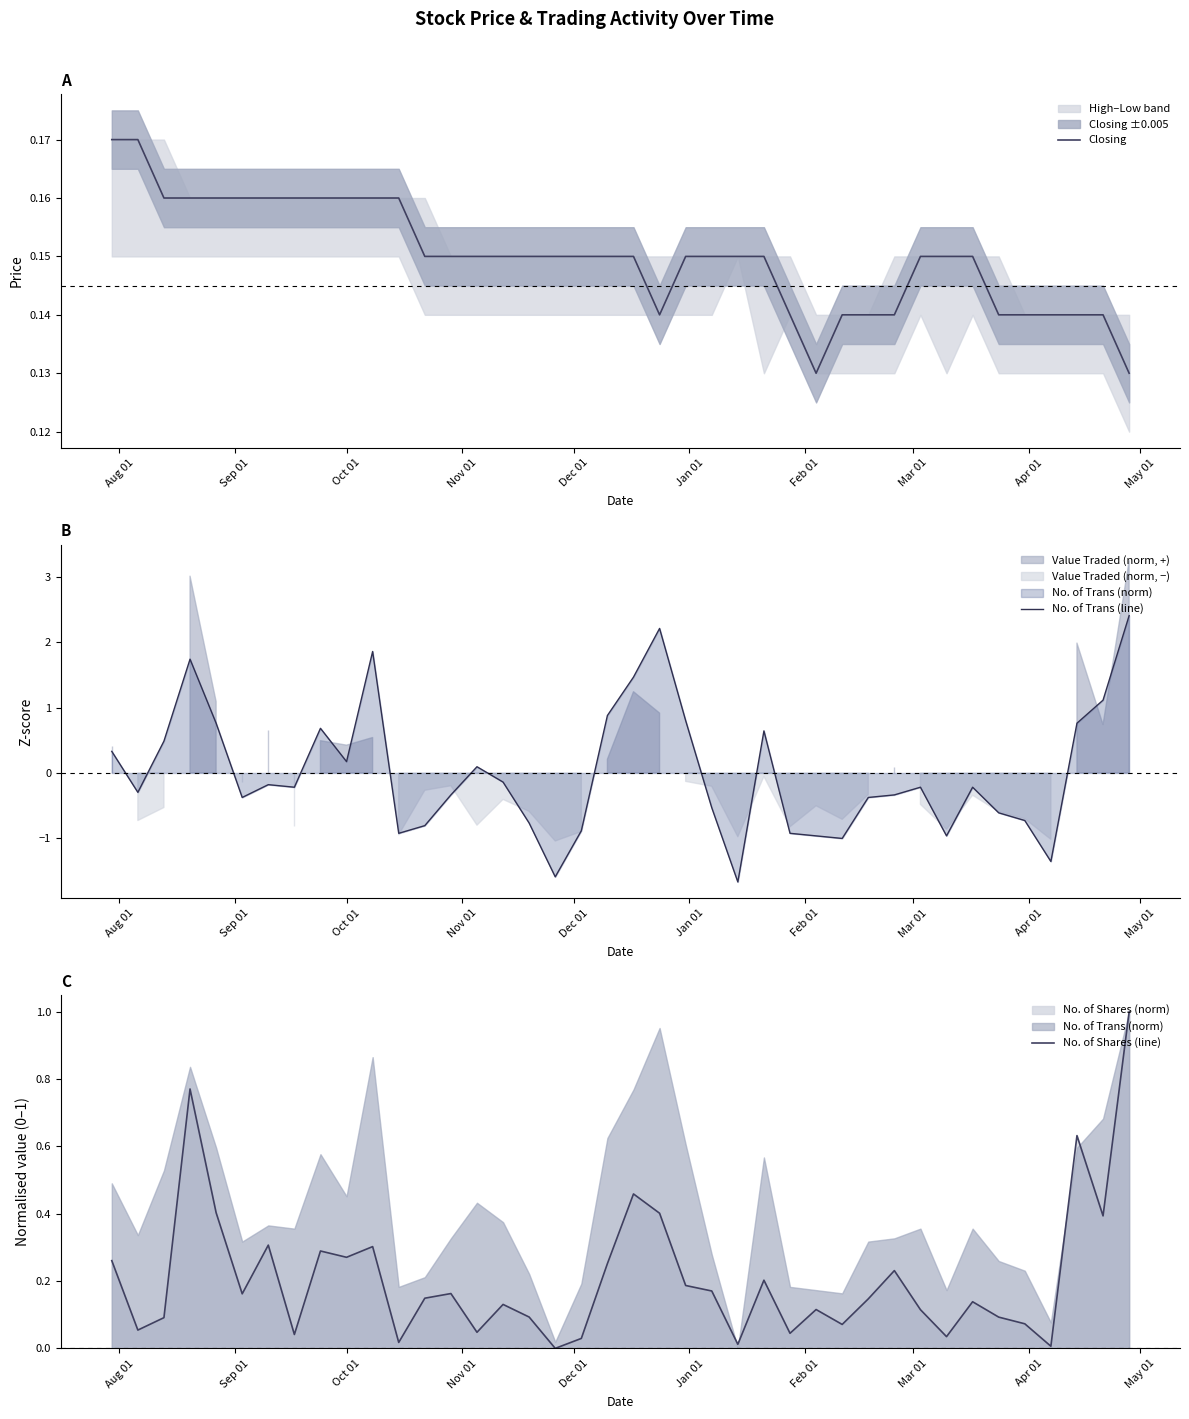

What is the maximum value for No. of Shares (line)?

1.0